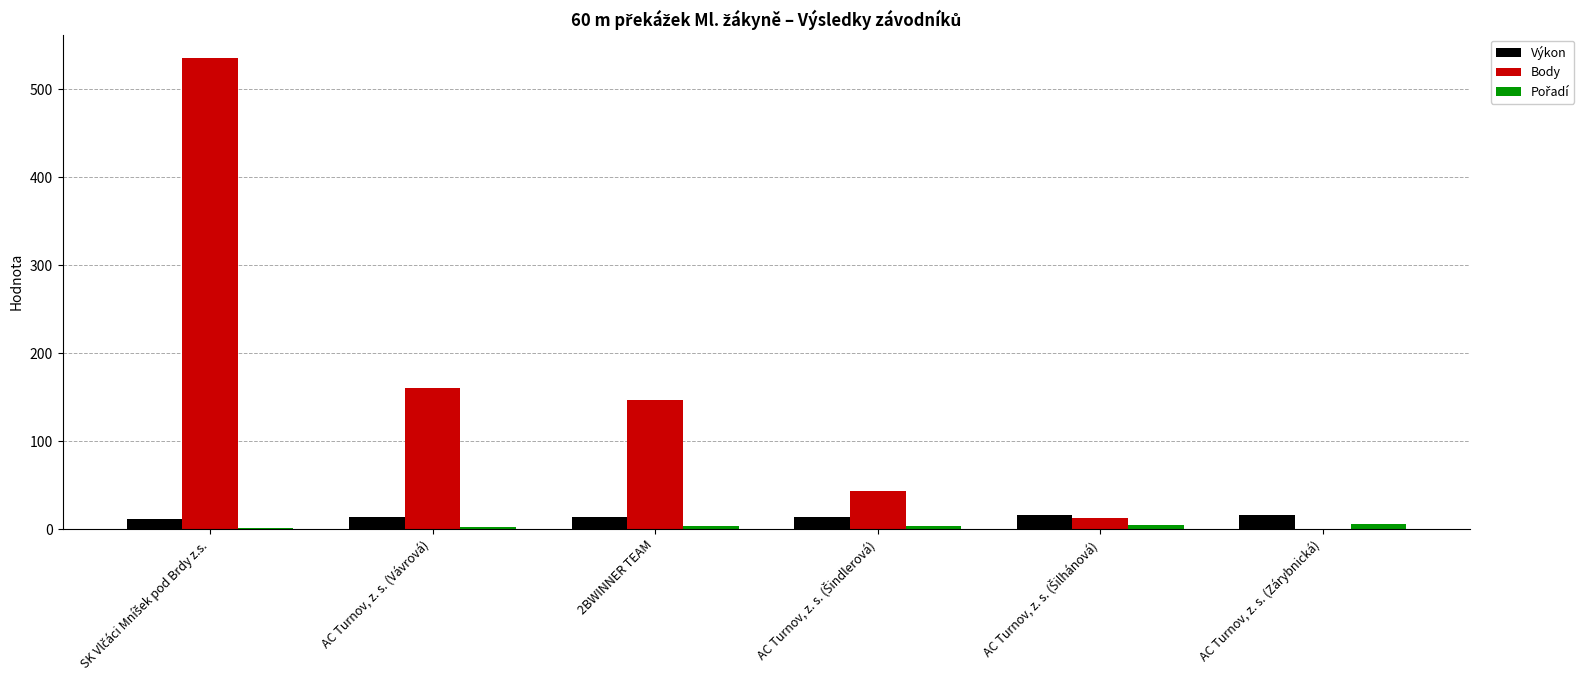

What is the sum of all Body values?

897.0